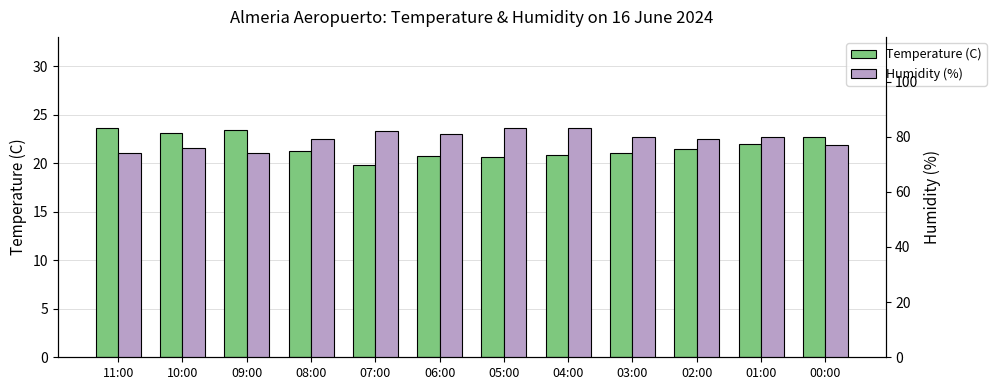

Which series has the widest spread of values?

Humidity (%)